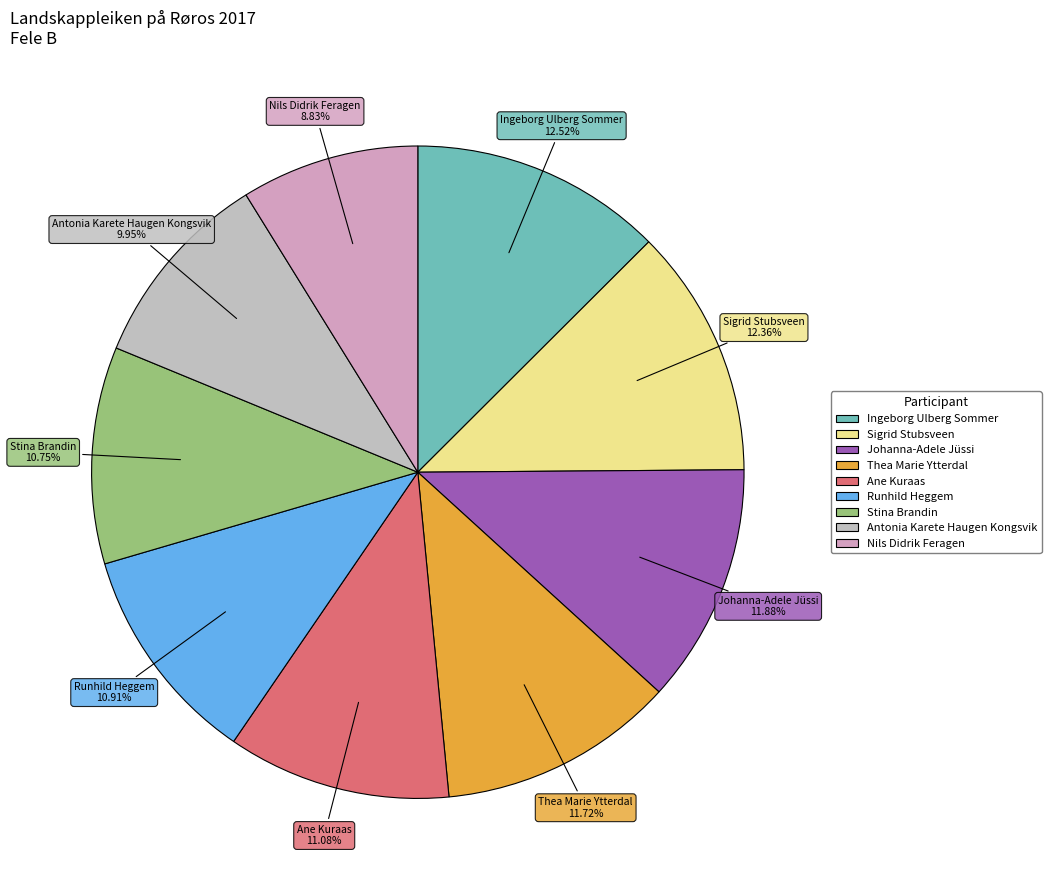

To the nearest percent, what portion does Runhild Heggem represent?

11%